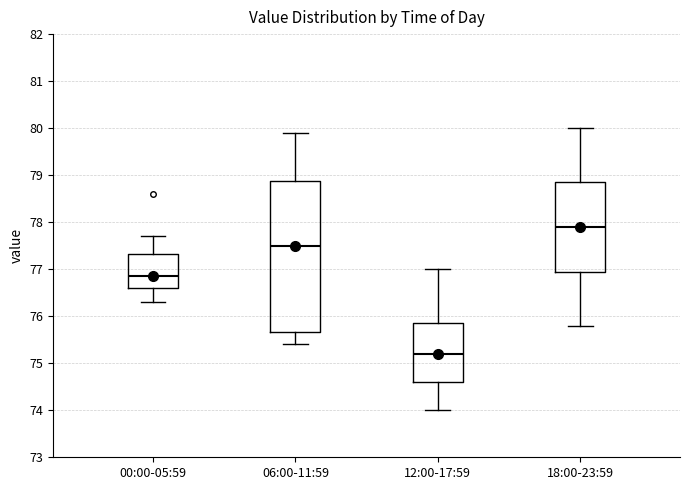

Comparing the boxes themselves (not the whiskers), which one is the tallest?

06:00-11:59